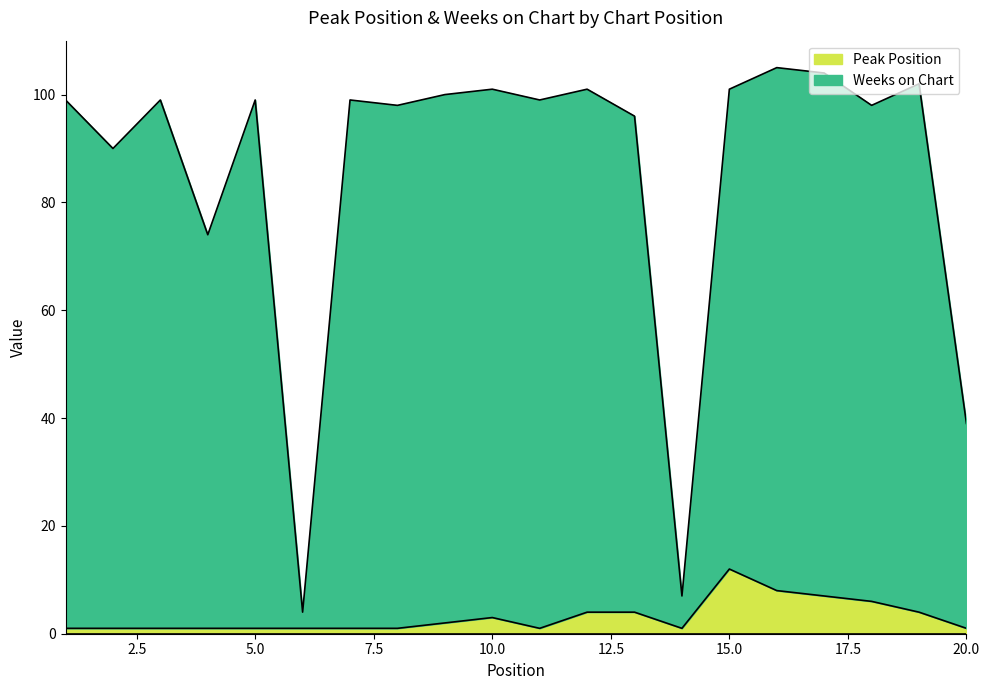

At which category does Peak Position reach its first local peak?

10